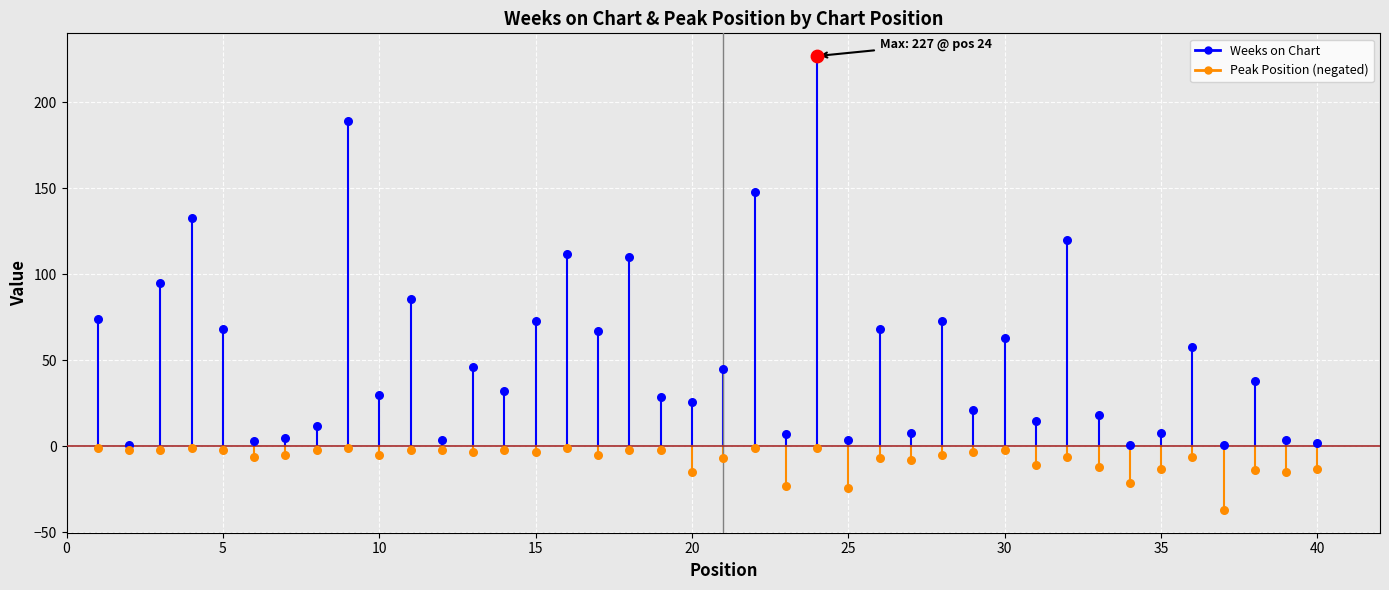

Is the value of Peak Position at 0 greater than the value of Weeks on Chart at 0?

No